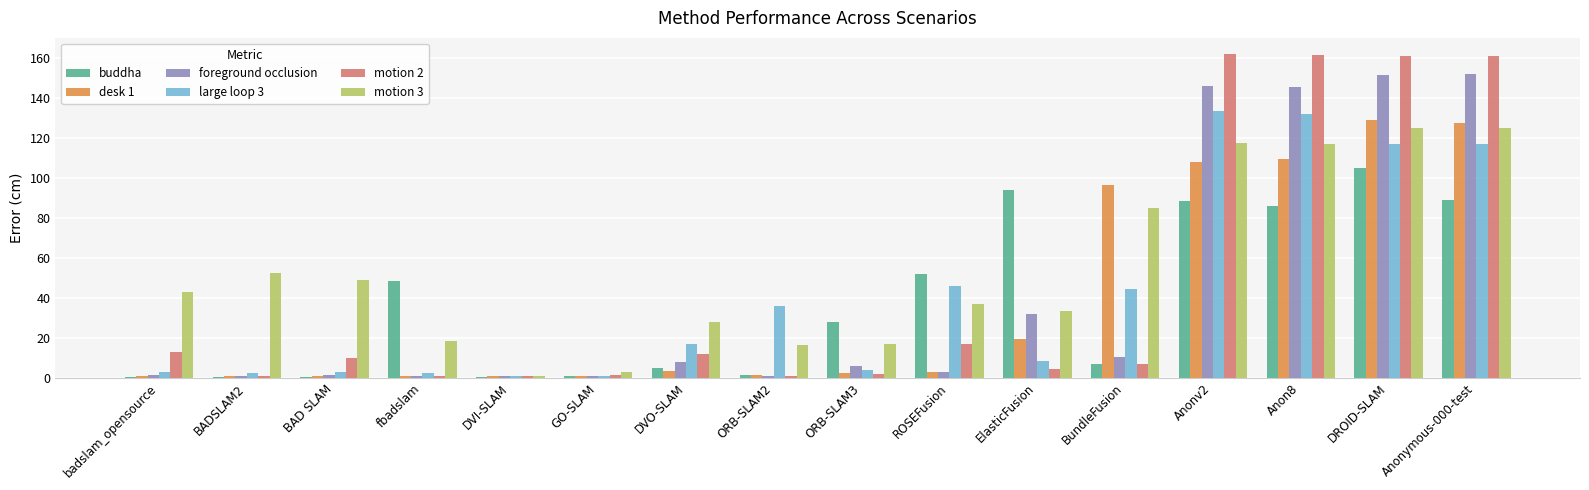

Which series has the largest total across all categories?

motion 3